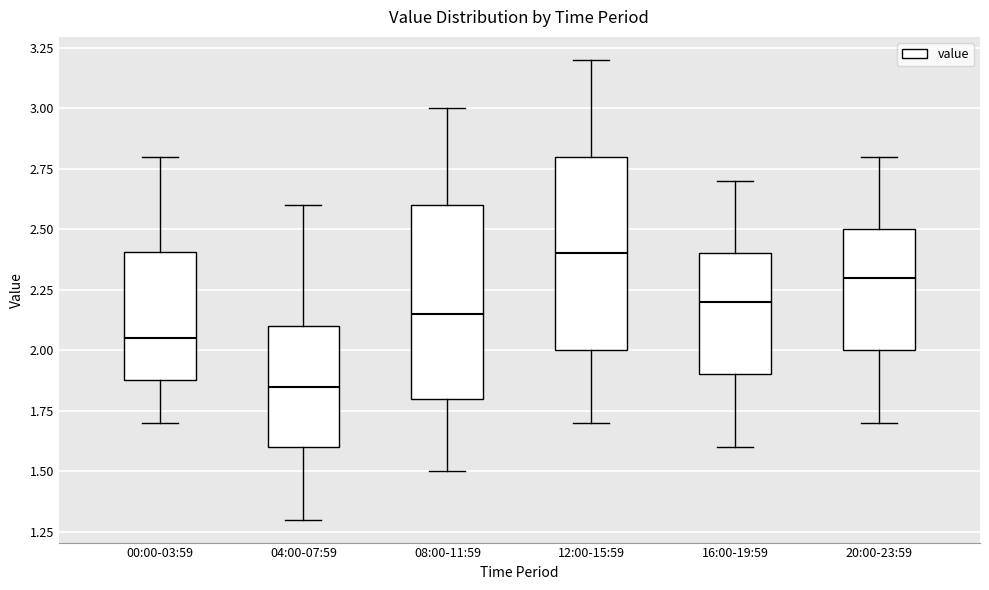

Reading left to right, read every box against the y-axis: the position of its median line, the range the box covers, and the ends of its whiskers. The values are not printed on the chart, so give them approximately, as read against the axis.

00:00-03:59: median 2.05, box 1.90 to 2.40, whiskers 1.70 to 2.80
04:00-07:59: median 1.85, box 1.60 to 2.10, whiskers 1.30 to 2.60
08:00-11:59: median 2.15, box 1.80 to 2.60, whiskers 1.50 to 3.00
12:00-15:59: median 2.40, box 2.00 to 2.80, whiskers 1.70 to 3.20
16:00-19:59: median 2.20, box 1.90 to 2.40, whiskers 1.60 to 2.70
20:00-23:59: median 2.30, box 2.00 to 2.50, whiskers 1.70 to 2.80